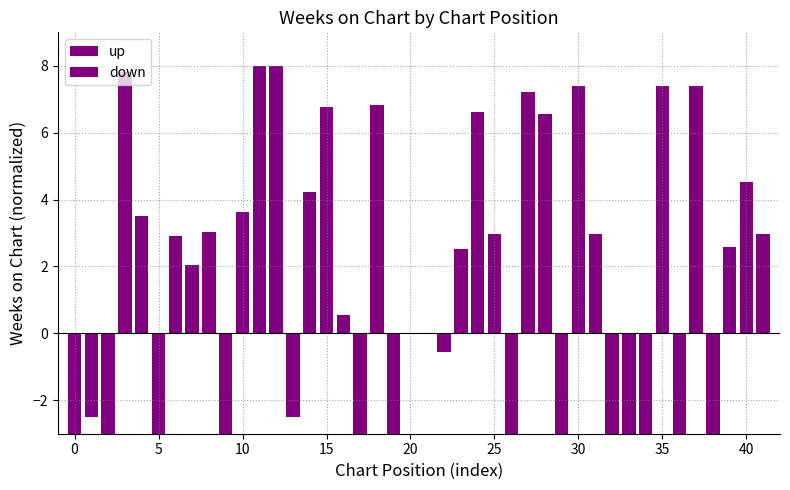

How many values in down are above zero?

12